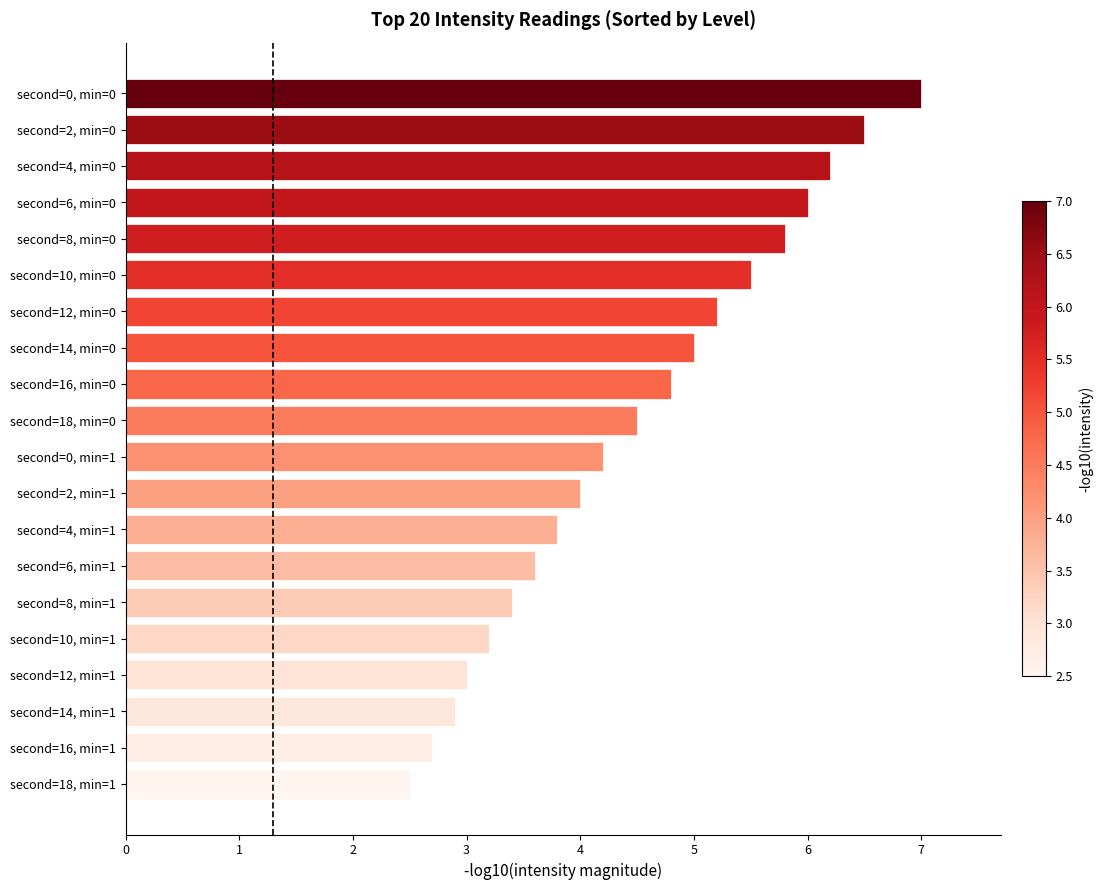

What is the difference between the maximum and minimum values?

4.5